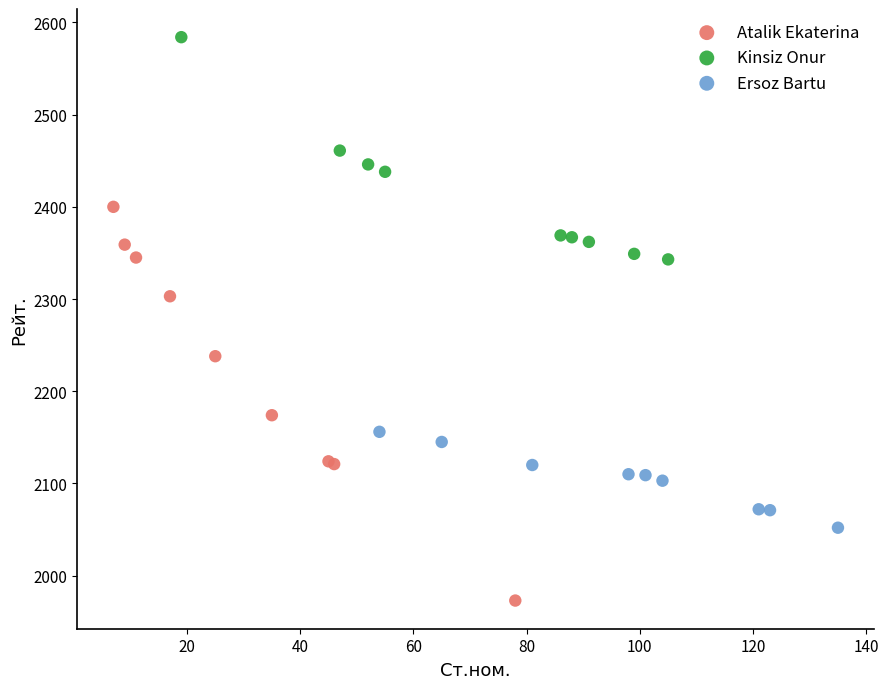

Which series contains the lowest Y value?

Atalik Ekaterina